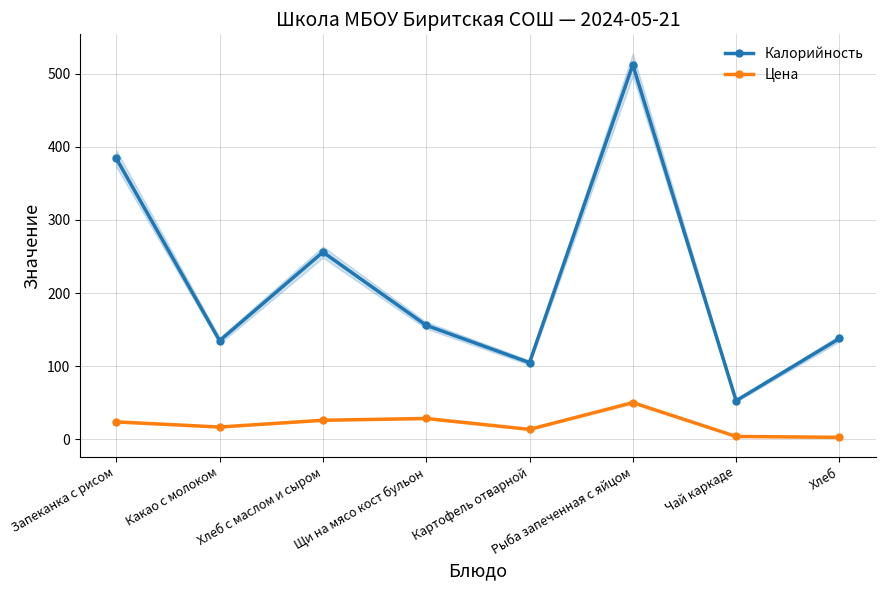

Which category has the highest value in the Цена series?

Рыба запеченная с яйцом